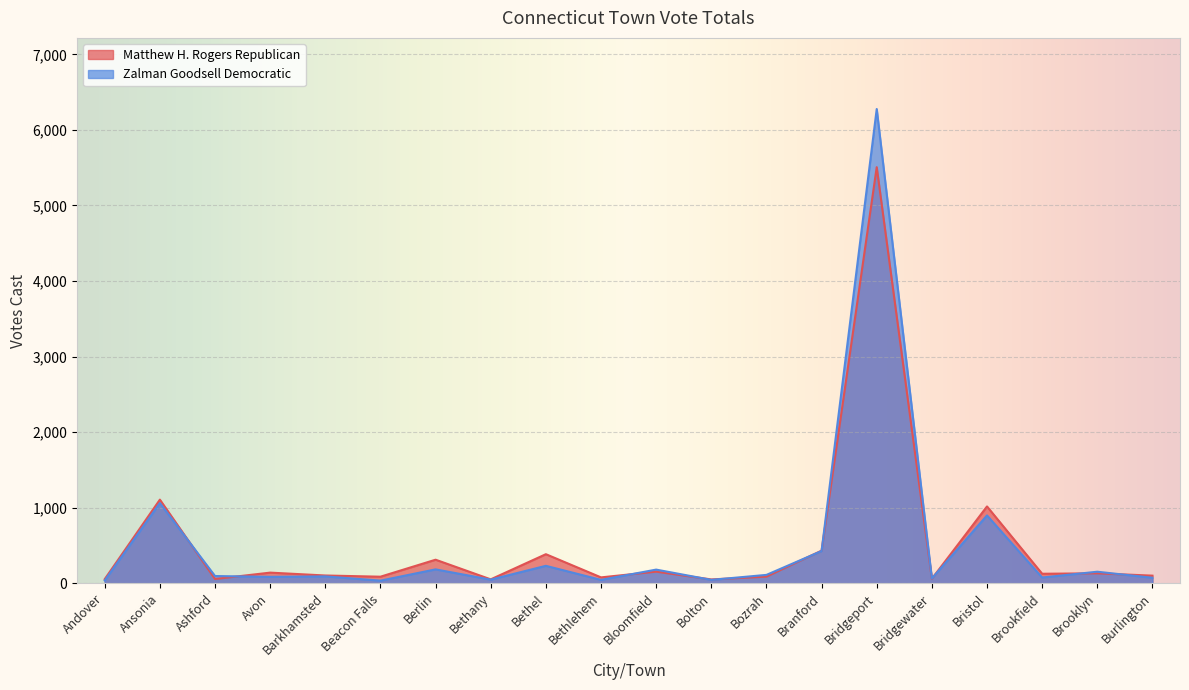

Reading right to left, transcribe all the data shown in this chart.

Matthew H. Rogers Republican: Burlington=100	Brooklyn=131	Brookfield=125	Bristol=1016	Bridgewater=59	Bridgeport=5507	Branford=431	Bozrah=87	Bolton=50	Bloomfield=153	Bethlehem=77	Bethel=384	Bethany=51	Berlin=311	Beacon Falls=86	Barkhamsted=102	Avon=140	Ashford=56	Ansonia=1106	Andover=54
Zalman Goodsell Democratic: Burlington=72	Brooklyn=152	Brookfield=75	Bristol=897	Bridgewater=63	Bridgeport=6277	Branford=426	Bozrah=110	Bolton=44	Bloomfield=180	Bethlehem=44	Bethel=230	Bethany=47	Berlin=183	Beacon Falls=34	Barkhamsted=90	Avon=84	Ashford=95	Ansonia=1061	Andover=36